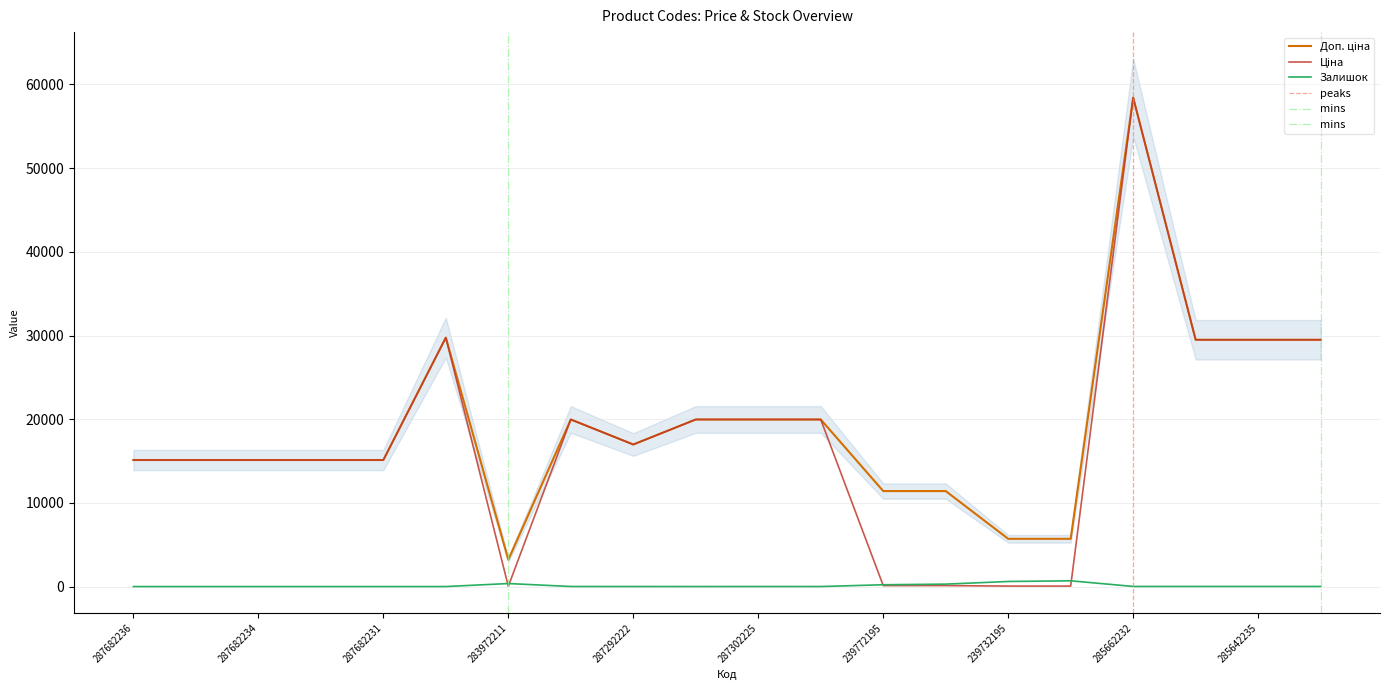

Which category has the lowest value in the Ціна series?

283972211